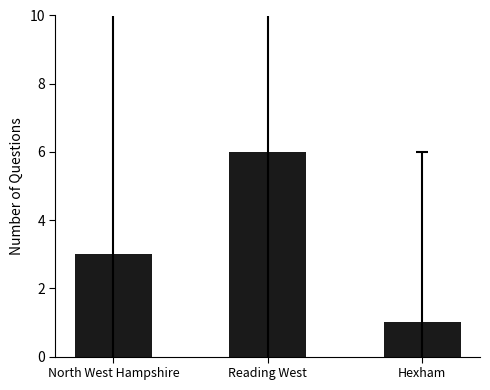

List the labels in order of value, smallest first.

Hexham, North West Hampshire, Reading West